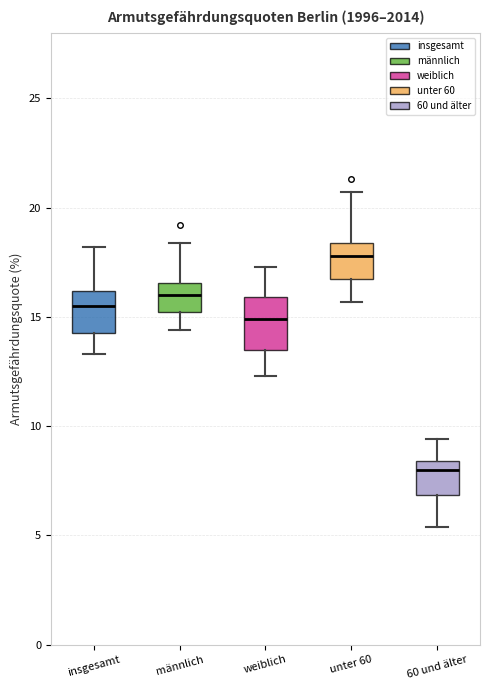

Which box has the highest median line?

unter 60